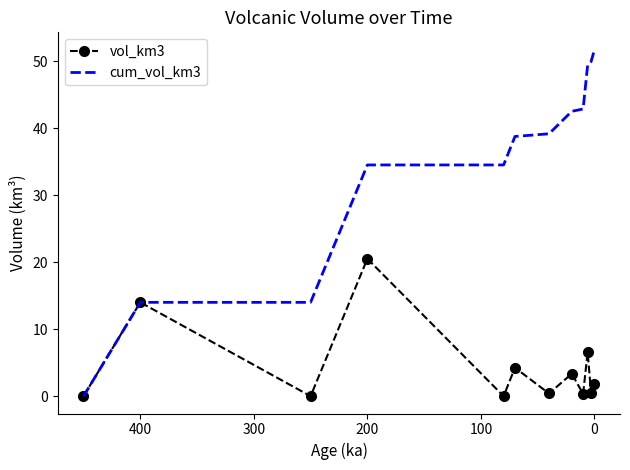

True or false: cum_vol_km3 and vol_km3 intersect in this chart.

False